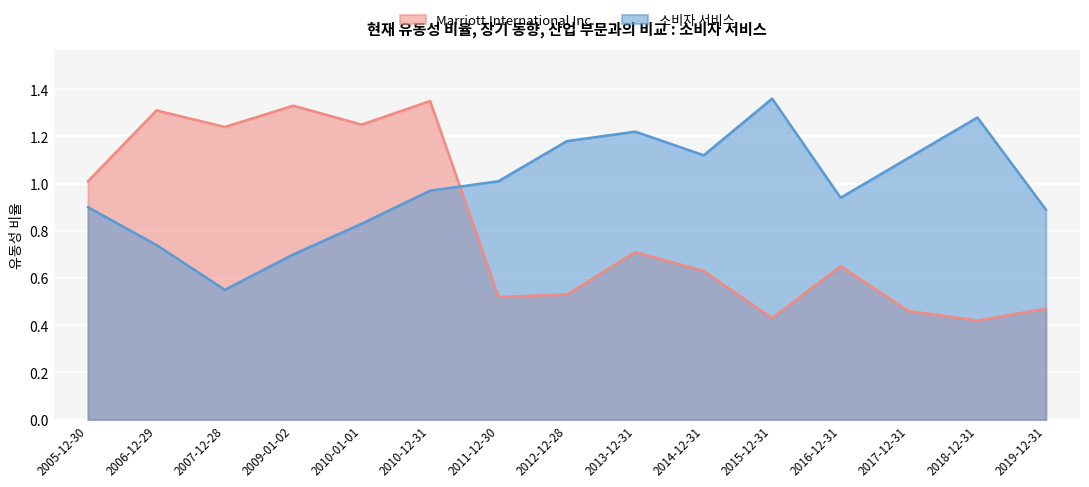

Which series ends up on top after the final intersection of 소비자 서비스 and Marriott International Inc.?

소비자 서비스